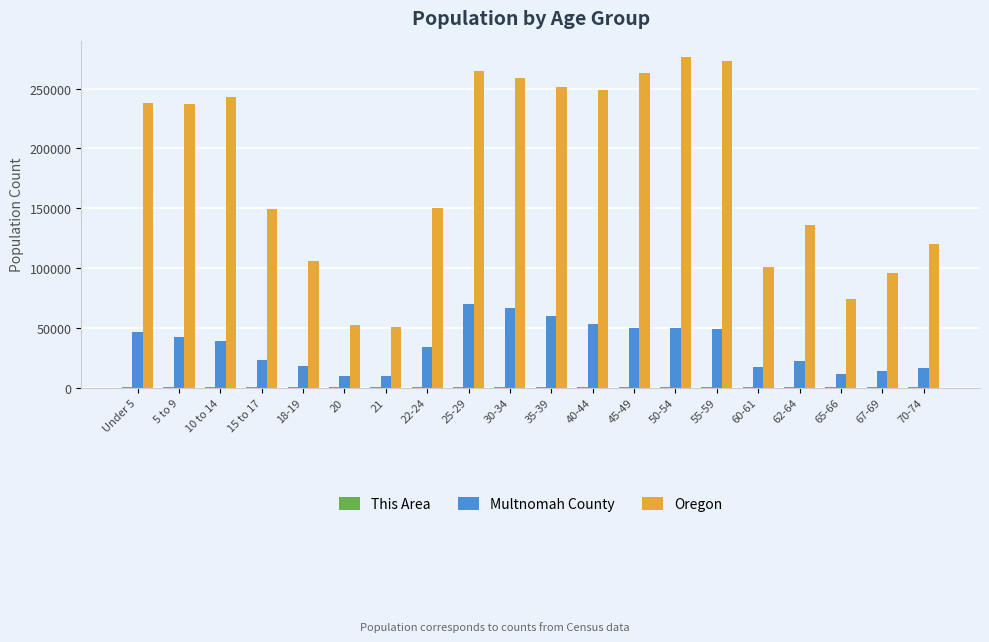

What is the total value across all series at 40-44?

301681